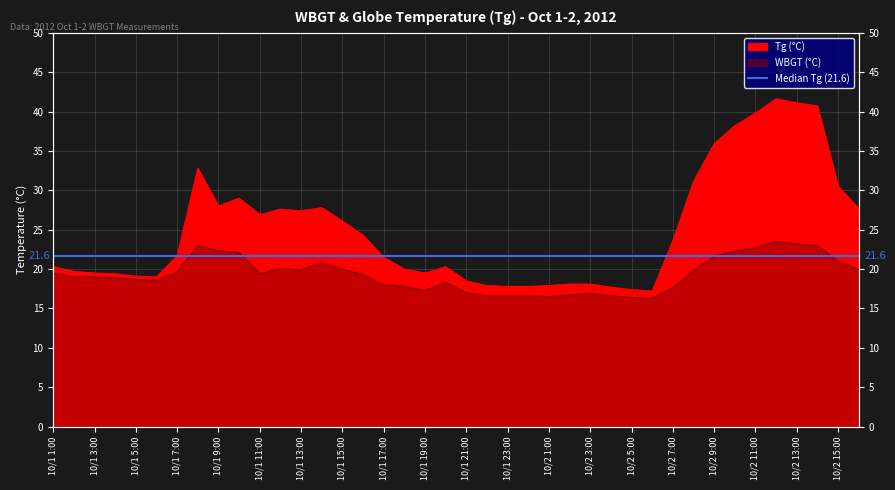

True or false: Tg and WBGT intersect in this chart.

False